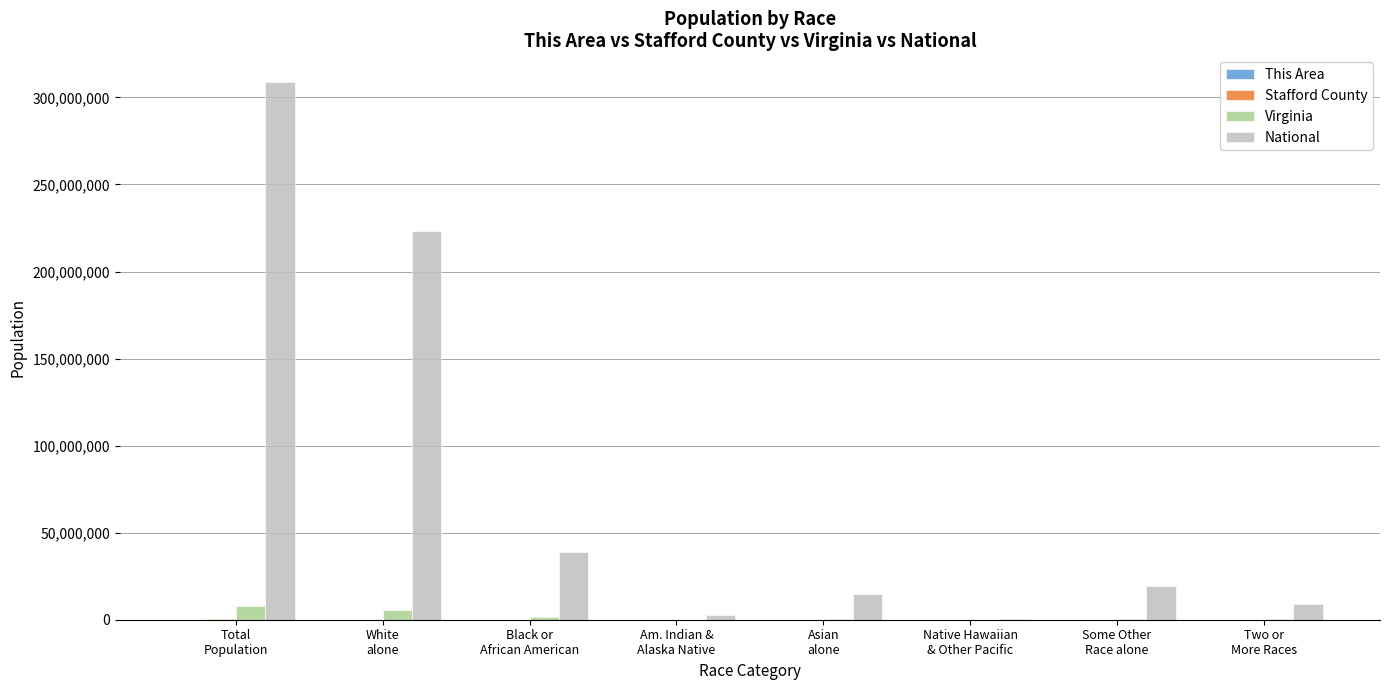

Are the bars grouped side by side (vs. stacked)?

Yes